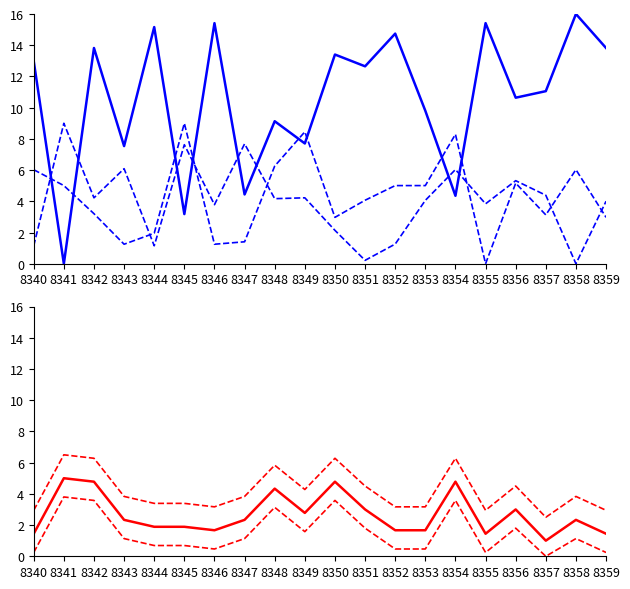

List the series in order of their peak value, highest first.

col_5, col_4, col_6, col_7_upper, col_7, col_7_lower